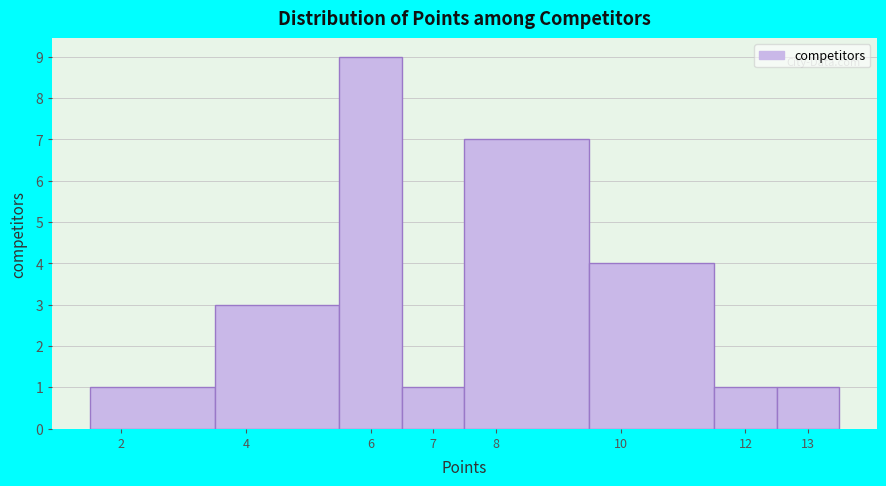

Reading left to right, list every bar in this chart as the range it spans on the x-axis followed by its height. The values are not printed on the chart, so give them approximately, as read against the axis.

1.5 to 3.5: 1
3.5 to 5.5: 3
5.5 to 6.5: 9
6.5 to 7.5: 1
7.5 to 9.5: 7
9.5 to 11.5: 4
11.5 to 12.5: 1
12.5 to 13.5: 1